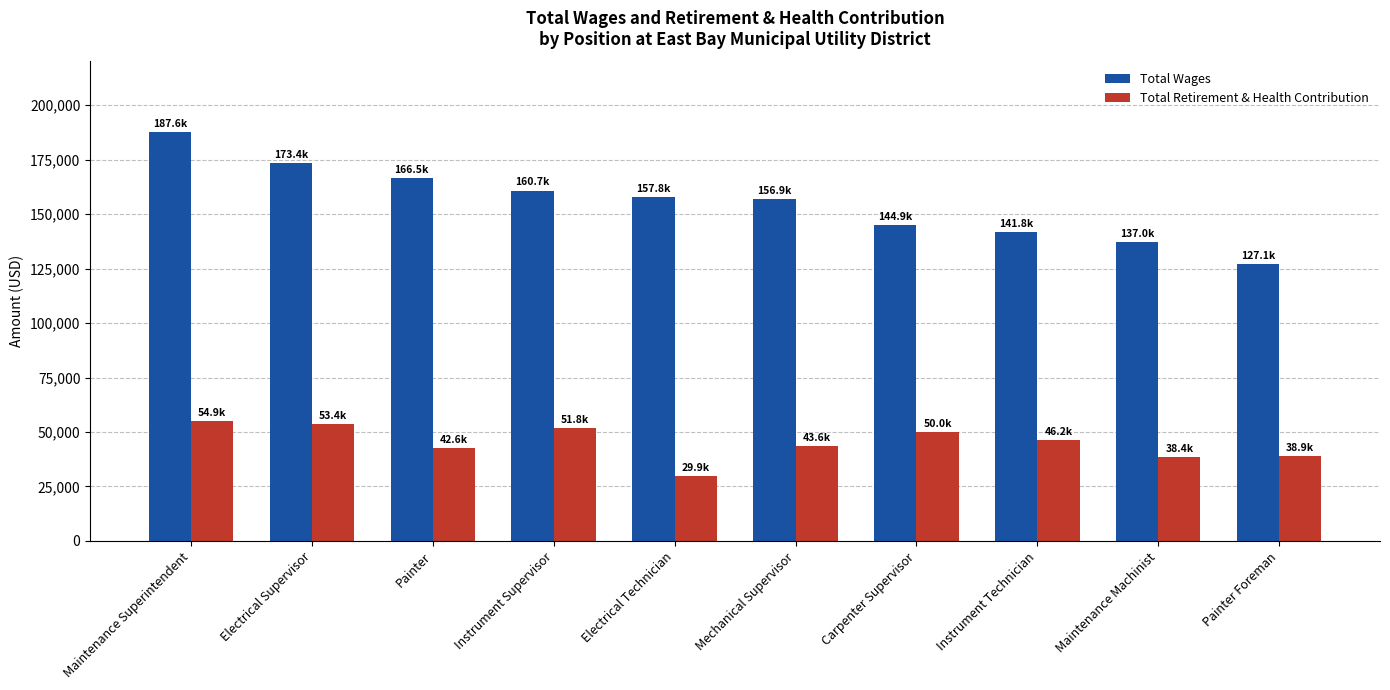

How many groups of bars are there?

10